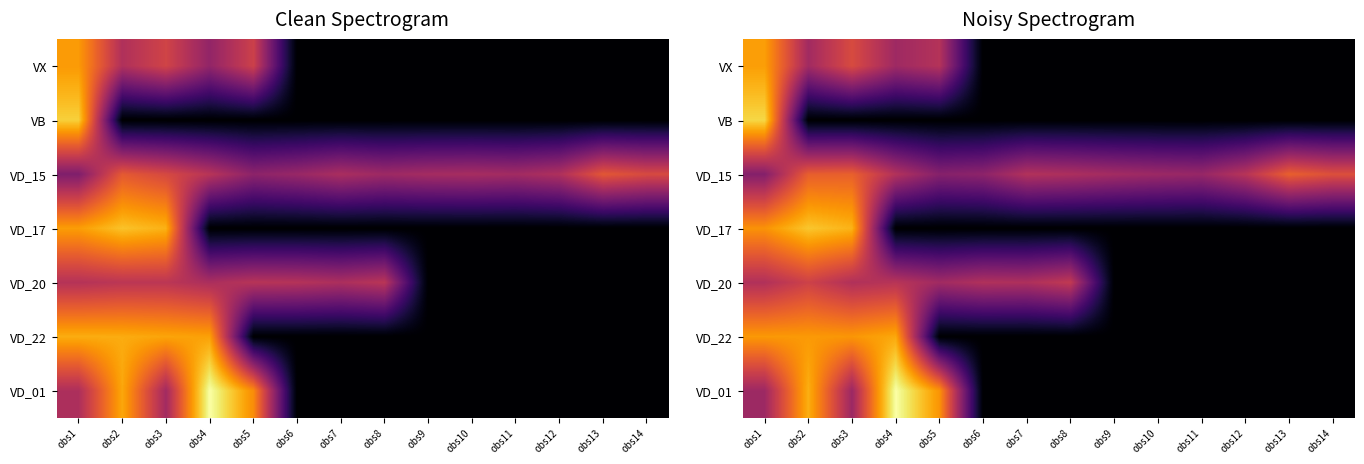

At how many categories does at least one series exceed 104?

5